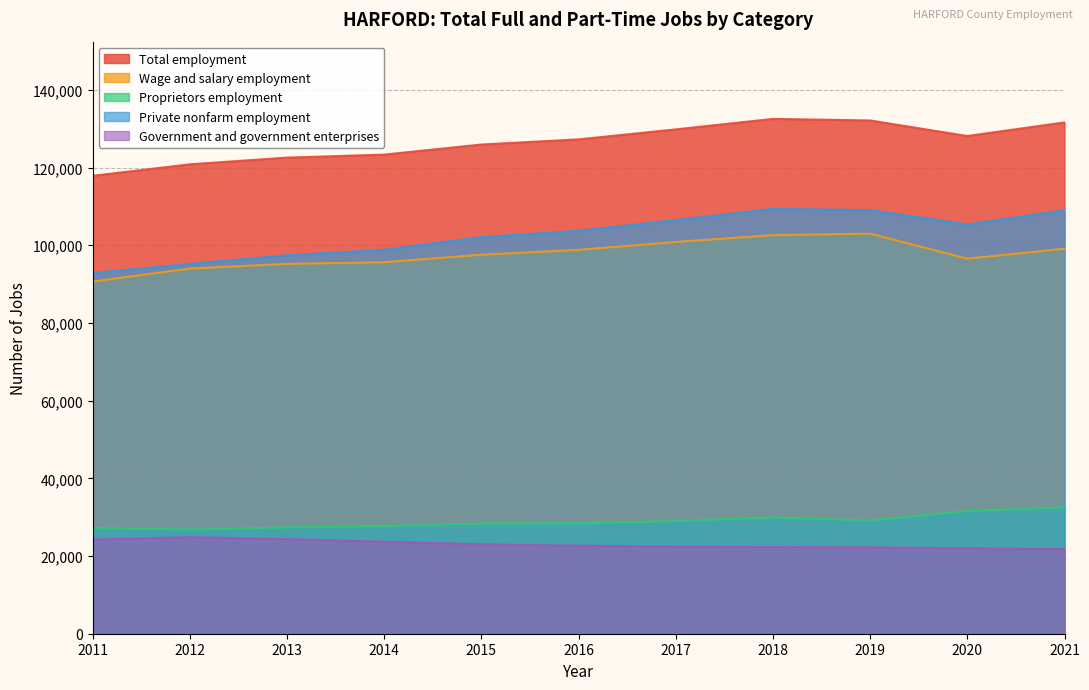

What is the maximum value shown in the chart?

132523